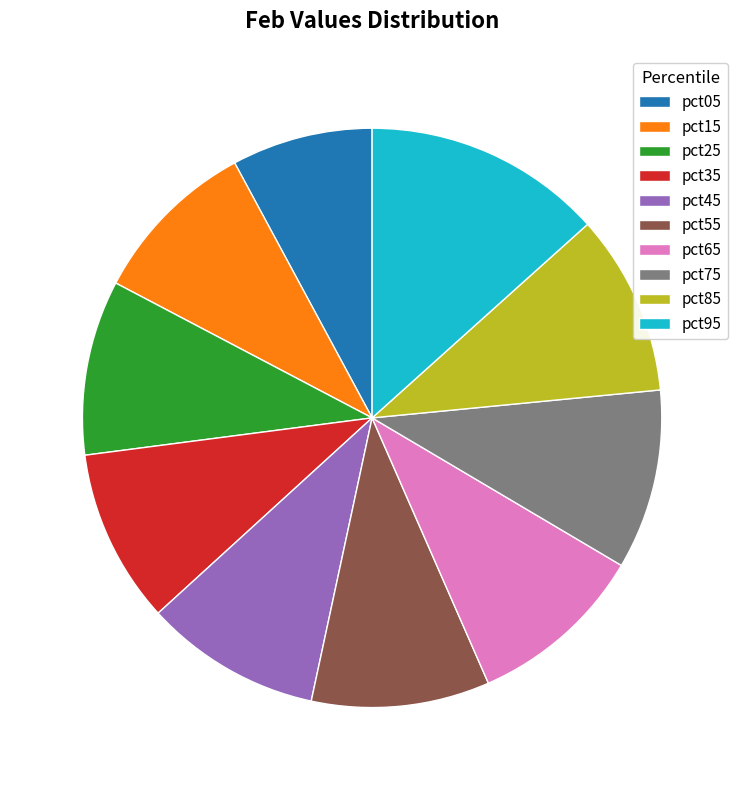

Which category has the smallest portion of the pie?

pct05